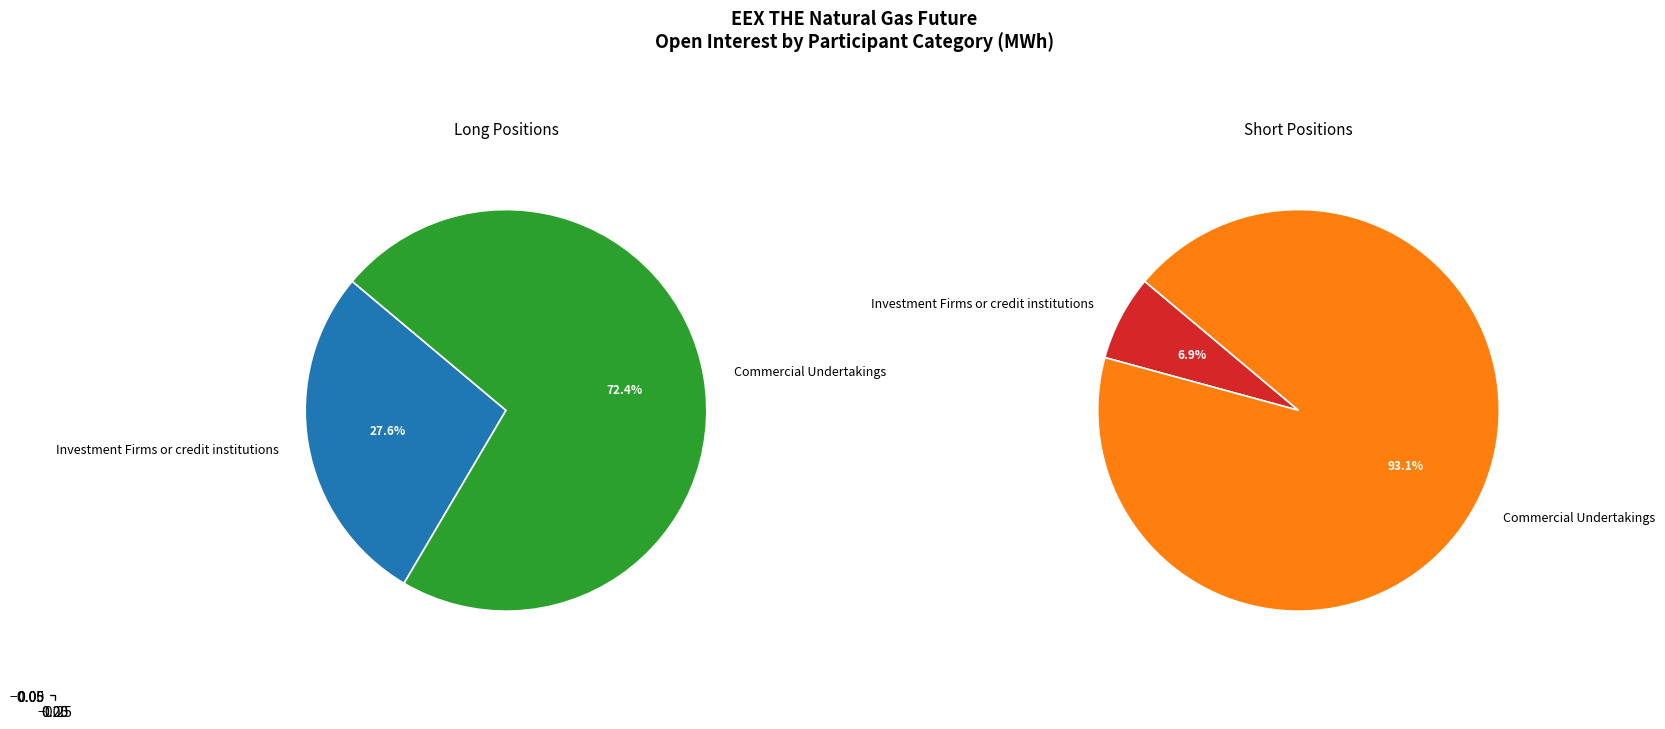

What percentage is the Investment Firms or credit institutions slice, to the nearest percent?

28%